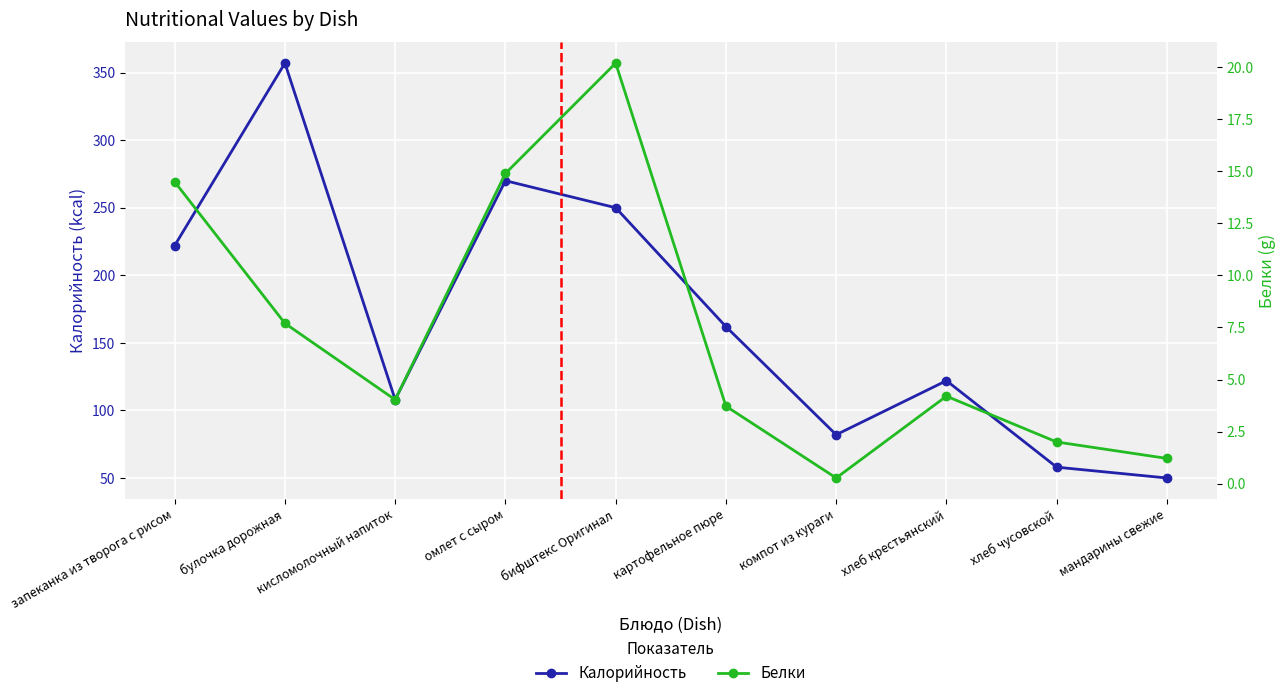

Which category has the lowest value in the Калорийность series?

мандарины свежие